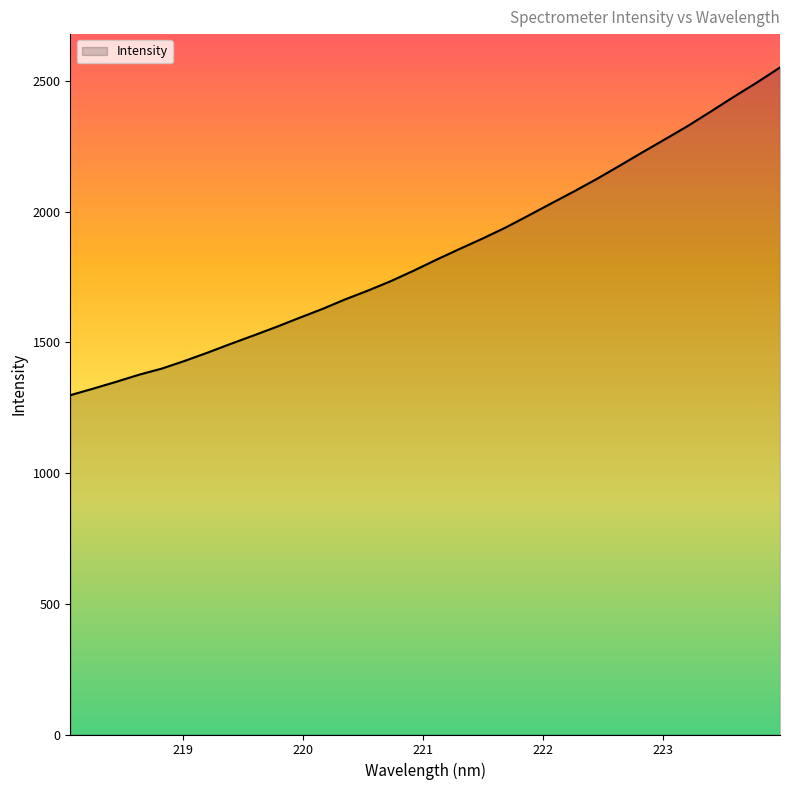

What is the maximum value shown in the chart?

2551.0